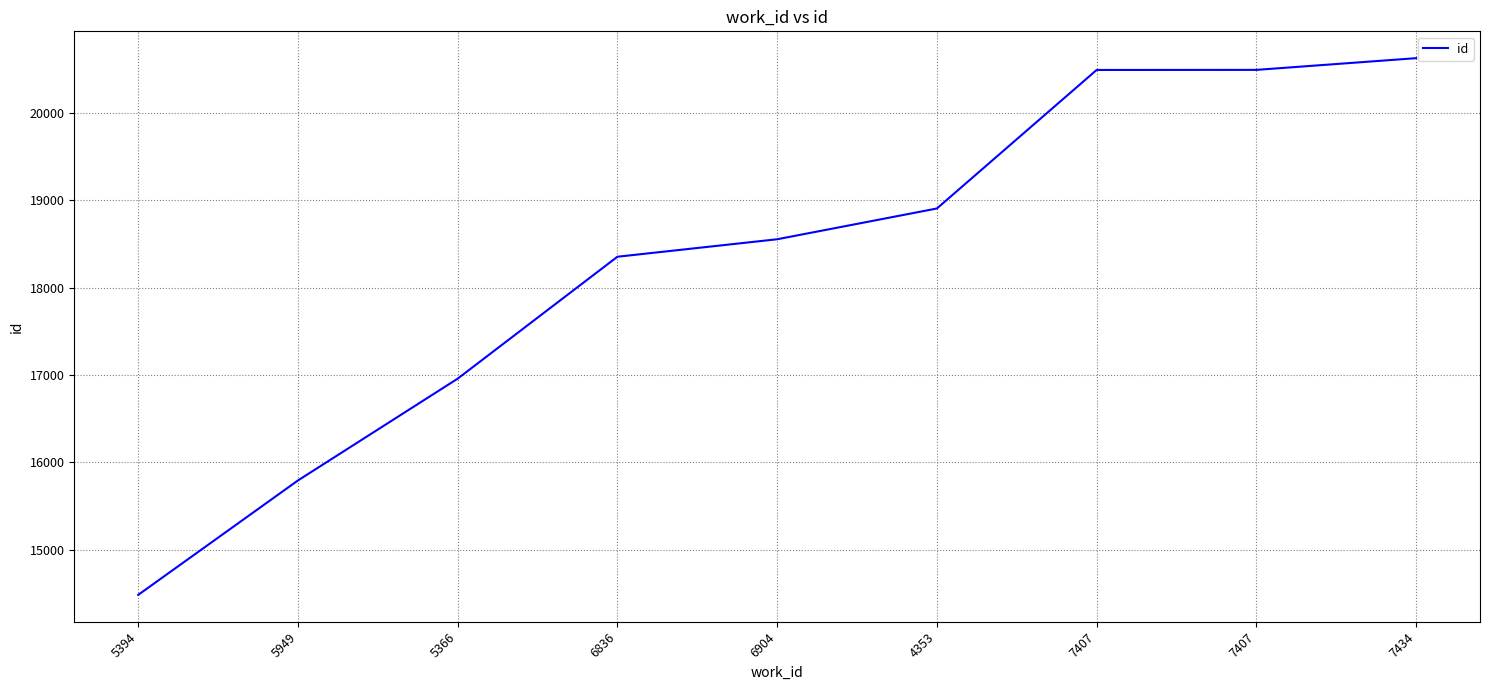

What is the difference between the values at 7407 and 7434?

134